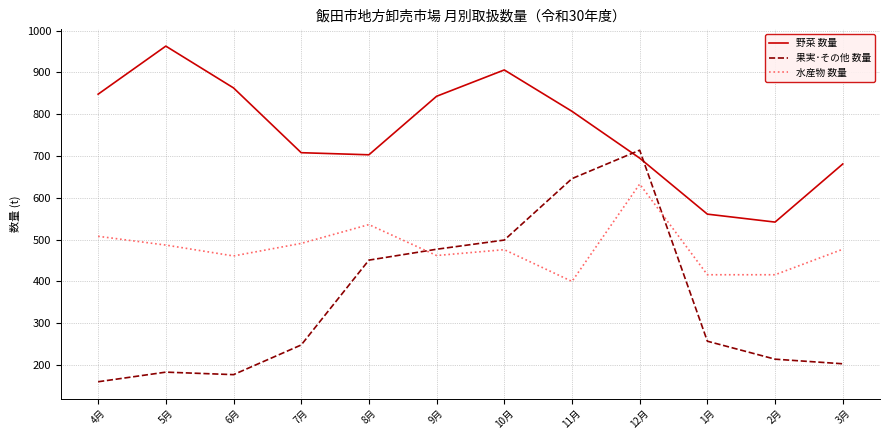

The 果実･その他 数量 series shows 203 at 3月. True or false?

True